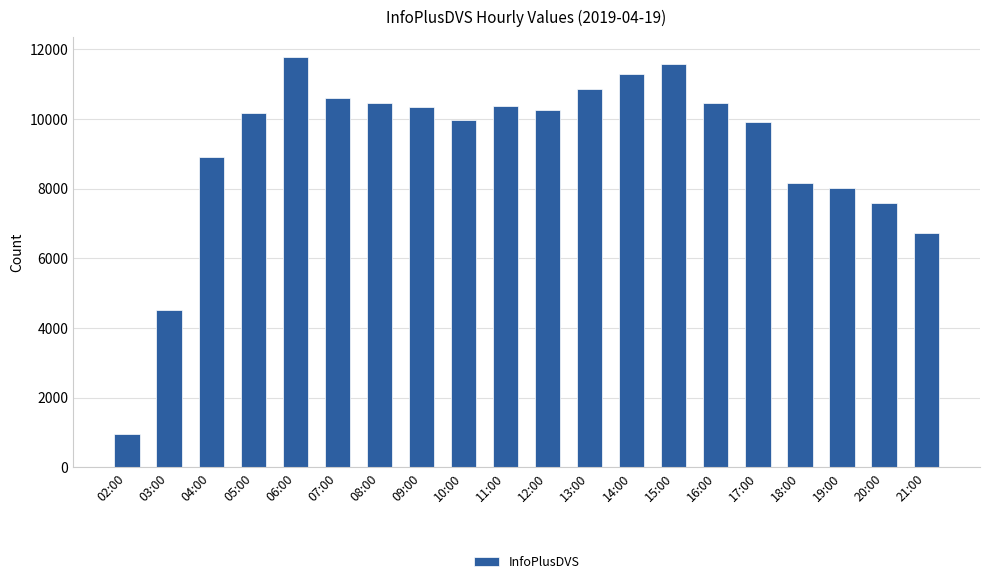

What is the difference between the values at 19:00 and 10:00?

1955